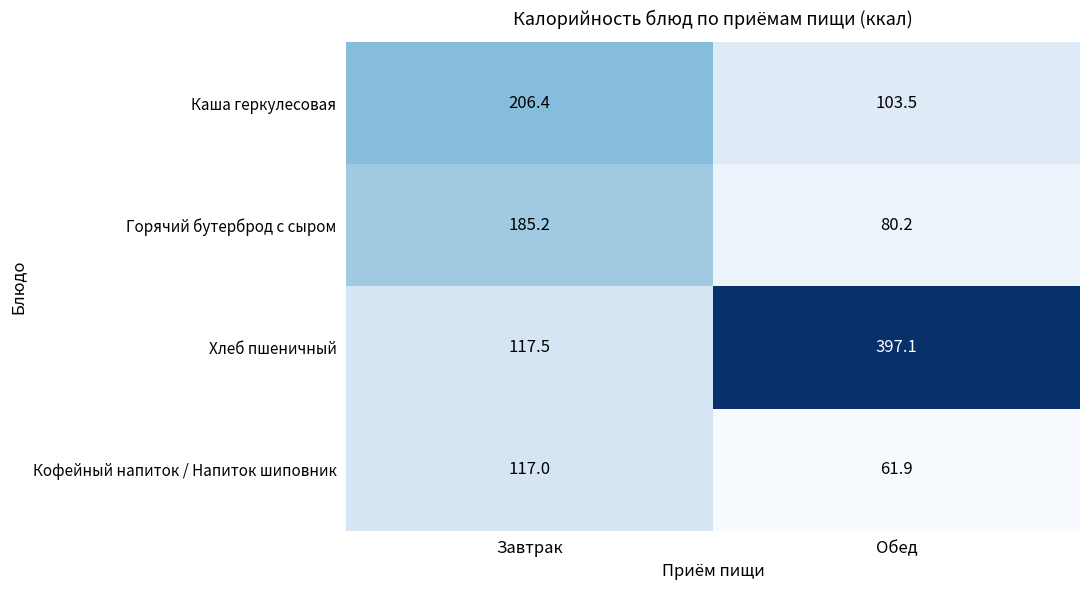

Between Завтрак and Обед, which series saw the biggest shift?

Хлеб пшеничный